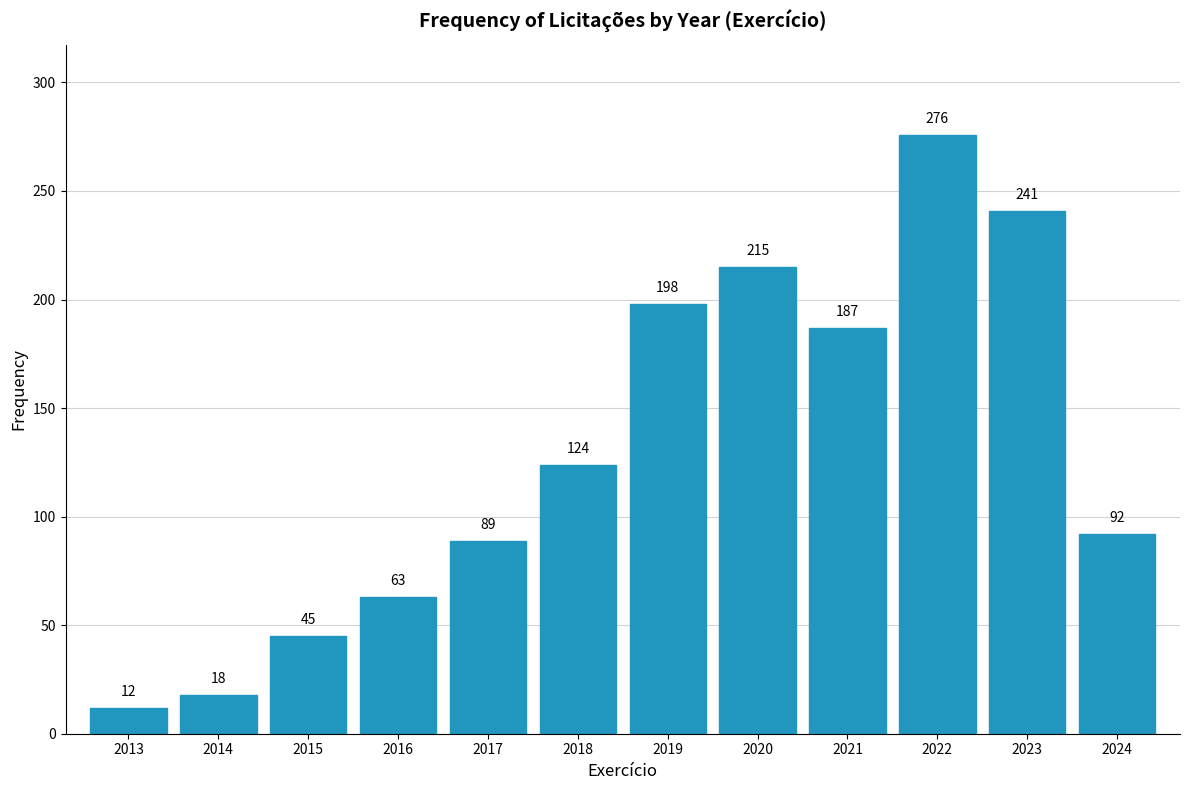

Reading left to right, extract all data points from this chart.

12	18	45	63	89	124	198	215	187	276	241	92